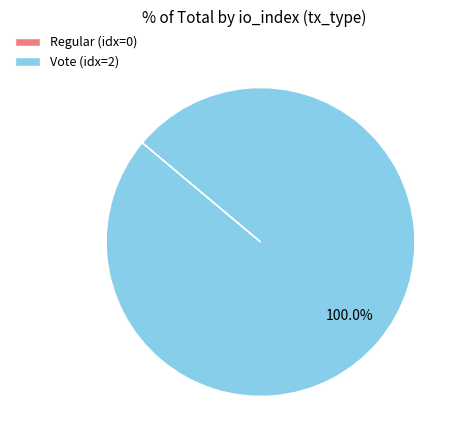

What is the largest slice in the pie chart?

Vote (idx=2)